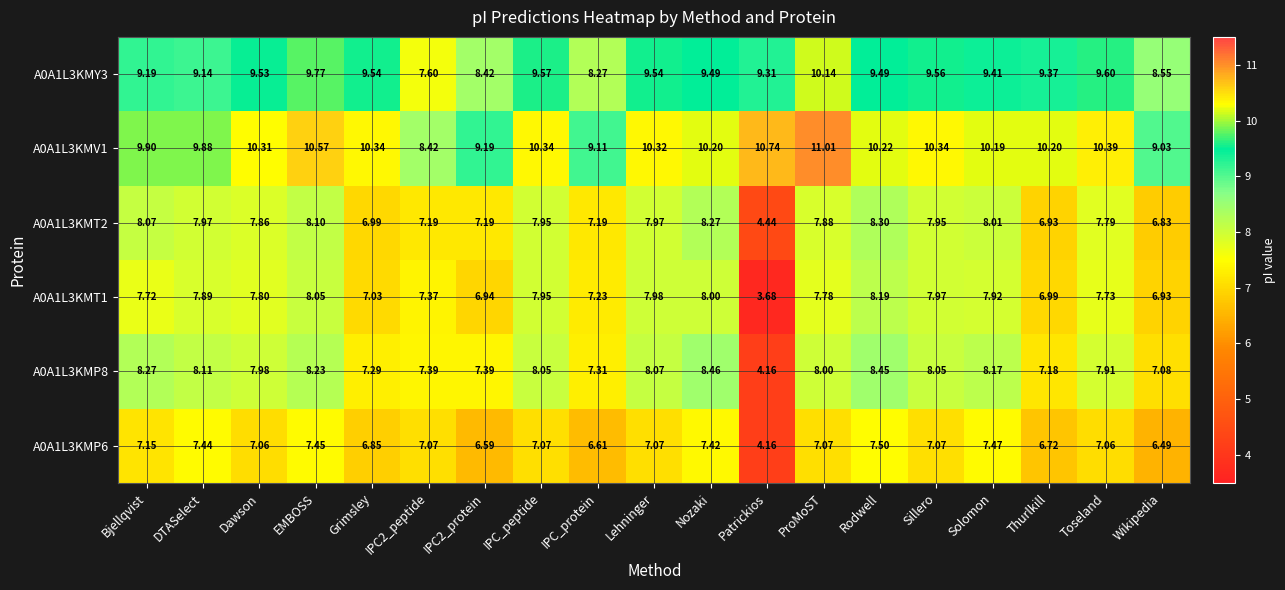

Which series has the widest spread of values?

A0A1L3KMT1